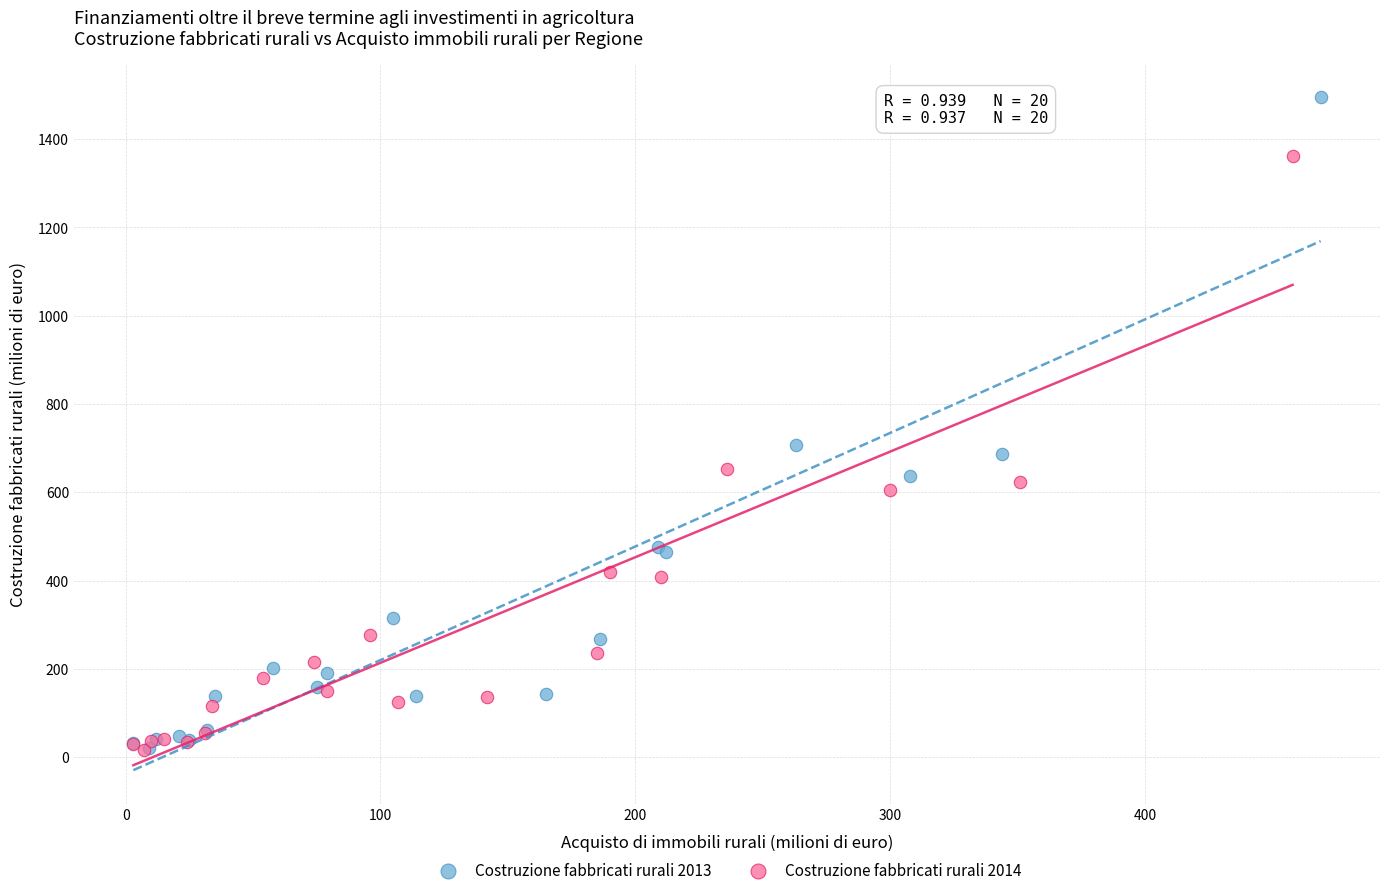

Which series reaches the maximum Y coordinate?

Costruzione fabbricati rurali 2013